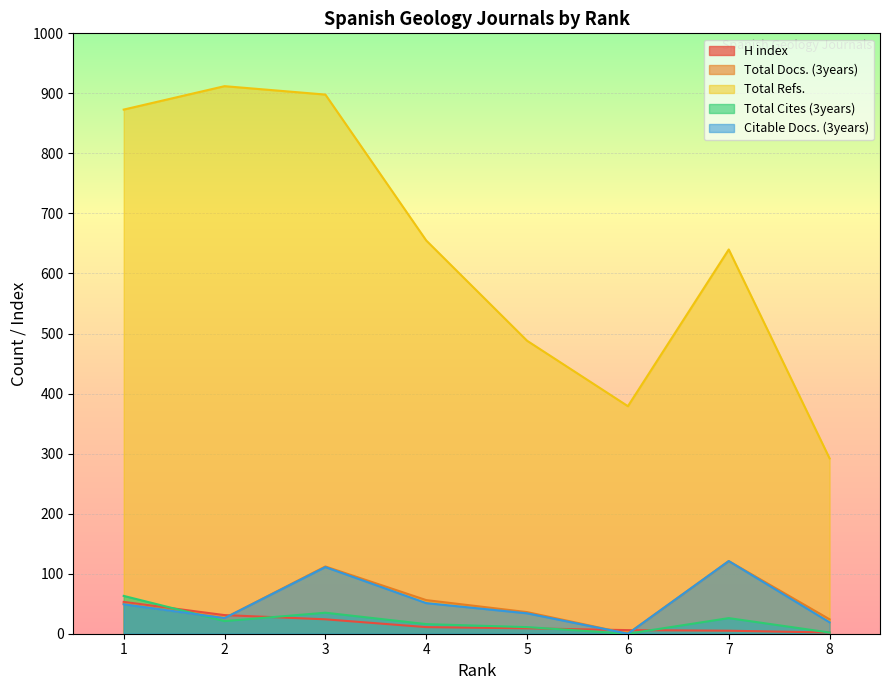

The Total Refs. series shows 898 at 3. True or false?

True